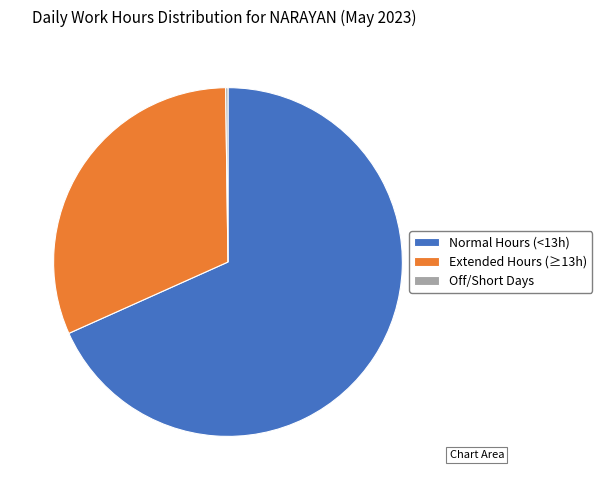

Which category has the biggest portion of the pie?

Normal Hours (<13h)